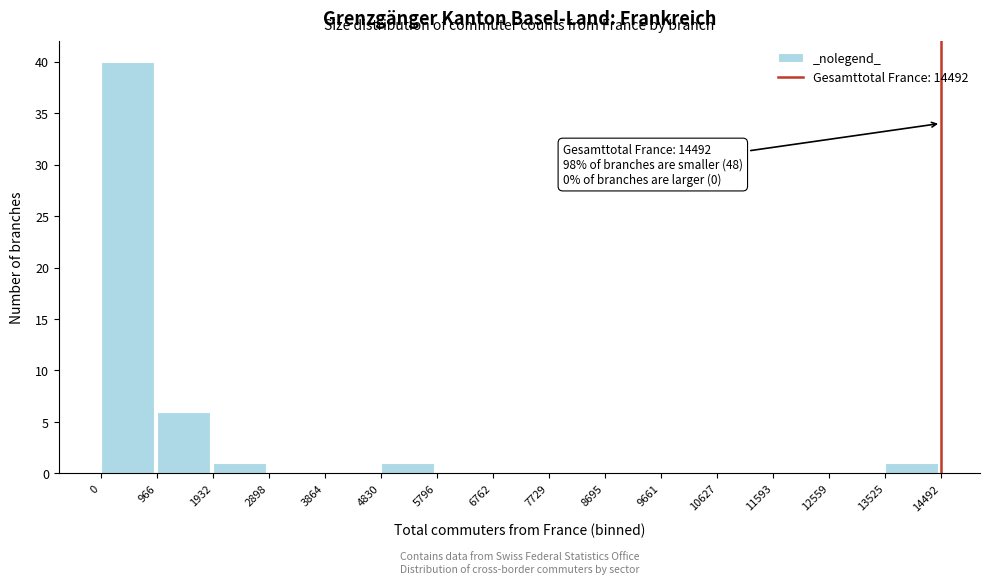

Over which range of the x-axis is the bar tallest?

0 to 966